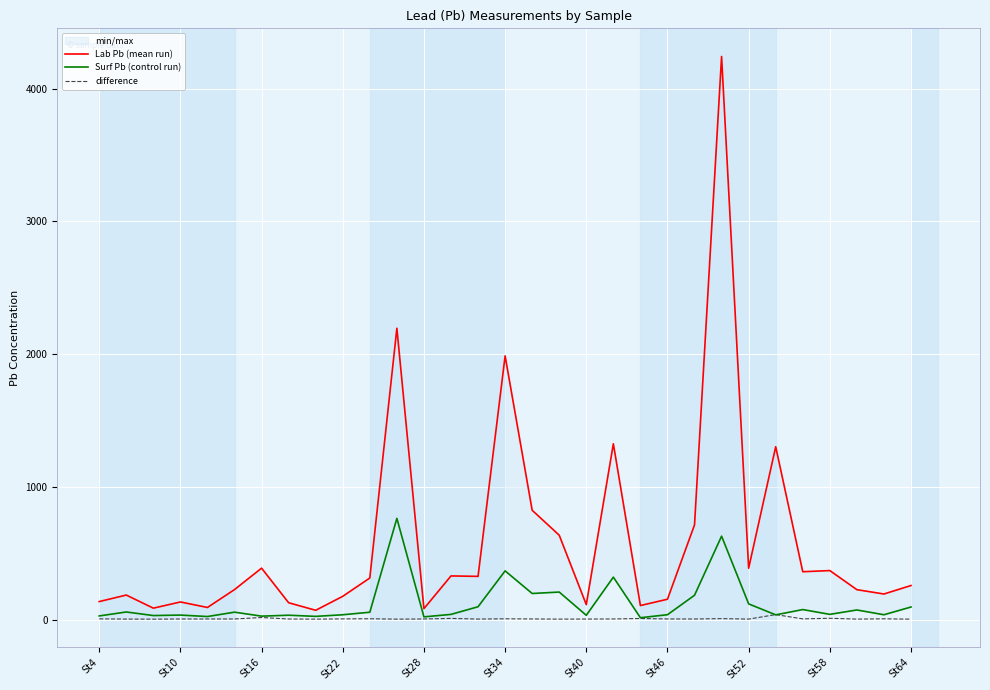

Is the value of Surf Pb (control run) at 25 greater than the value of Lab Pb (mean run) at 16?

No